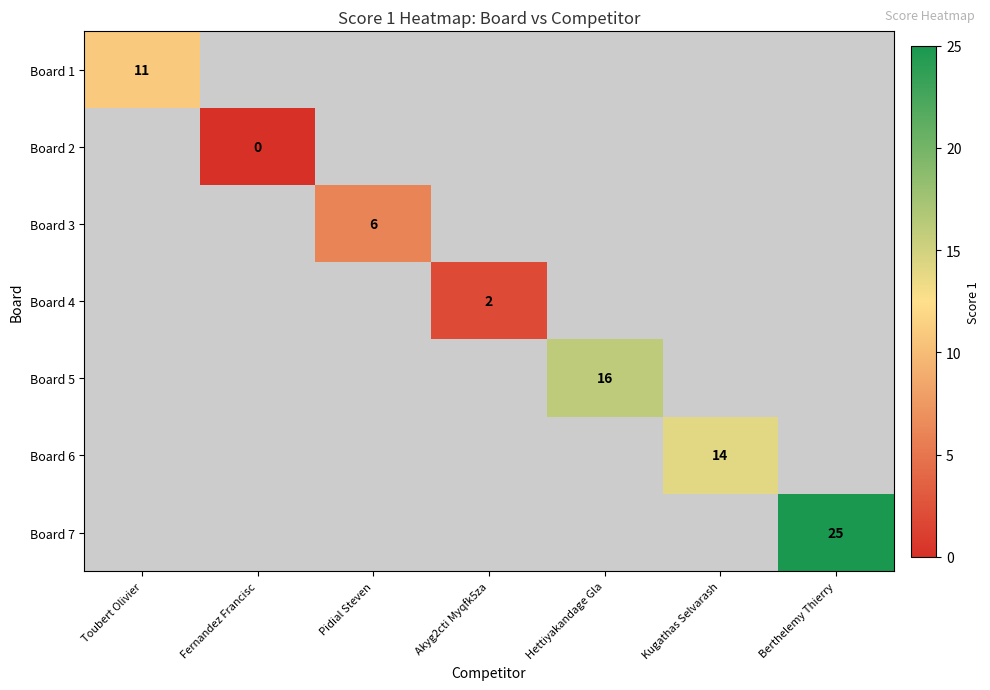

True or false: Board 3 has a value of 6 at Pidial Steven.

True